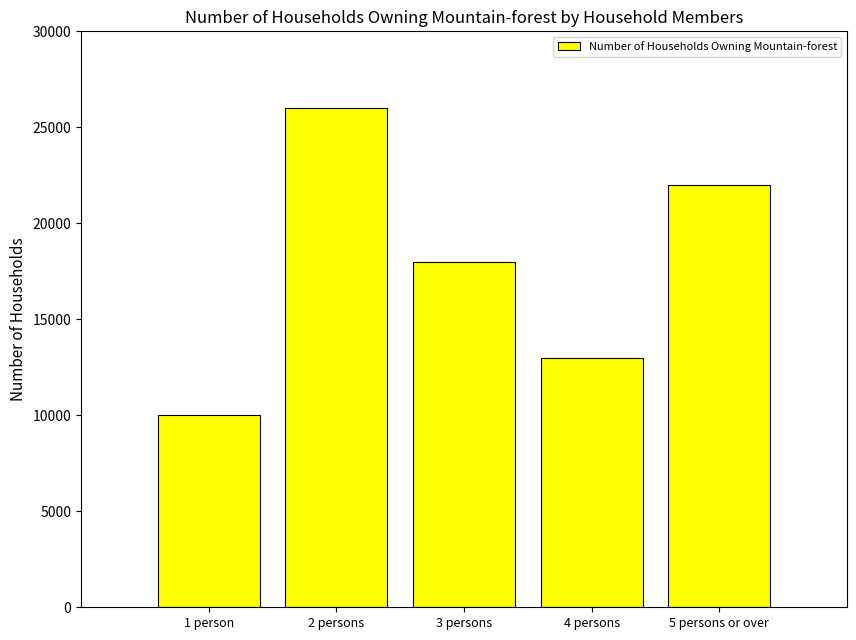

Which has a higher value, 4 persons or 5 persons or over?

5 persons or over